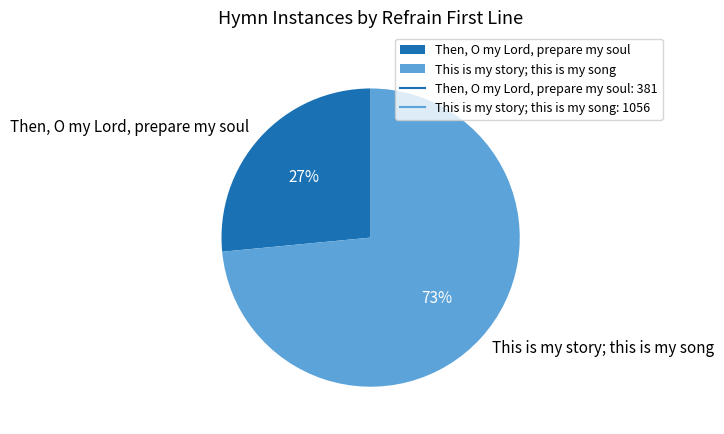

Is Then, O my Lord, prepare my soul the majority of the pie?

No